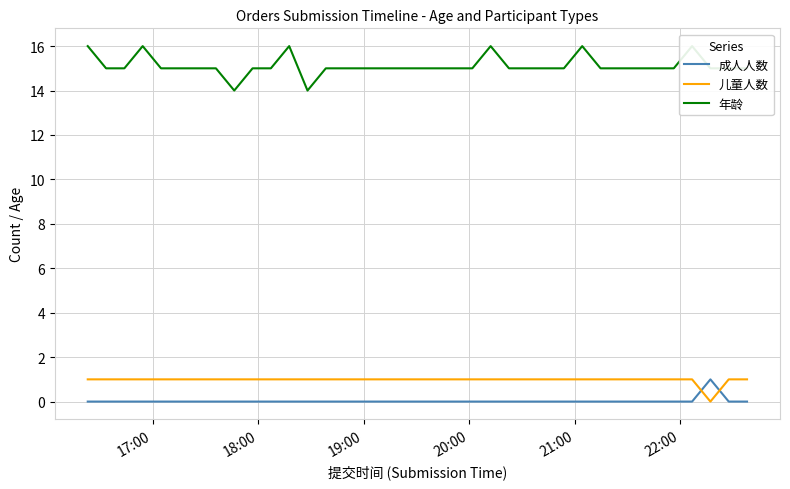

How many times do 成人人数 and 儿童人数 cross each other?

2